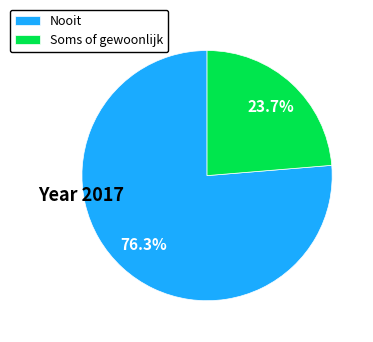

Which category has the biggest portion of the pie?

Nooit